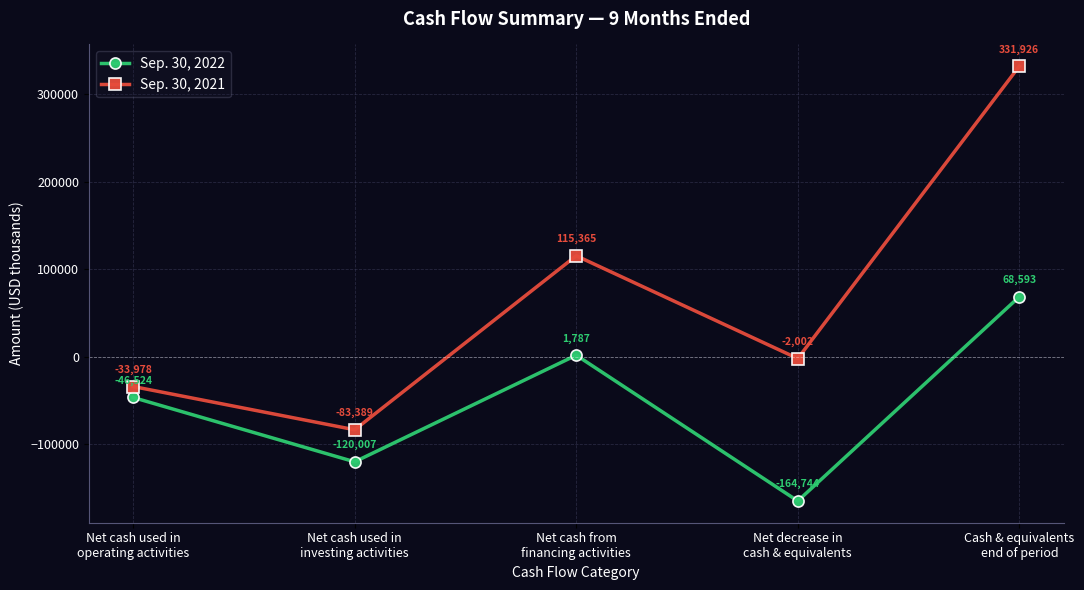

Does the chart display data point markers on the line(s)?

Yes